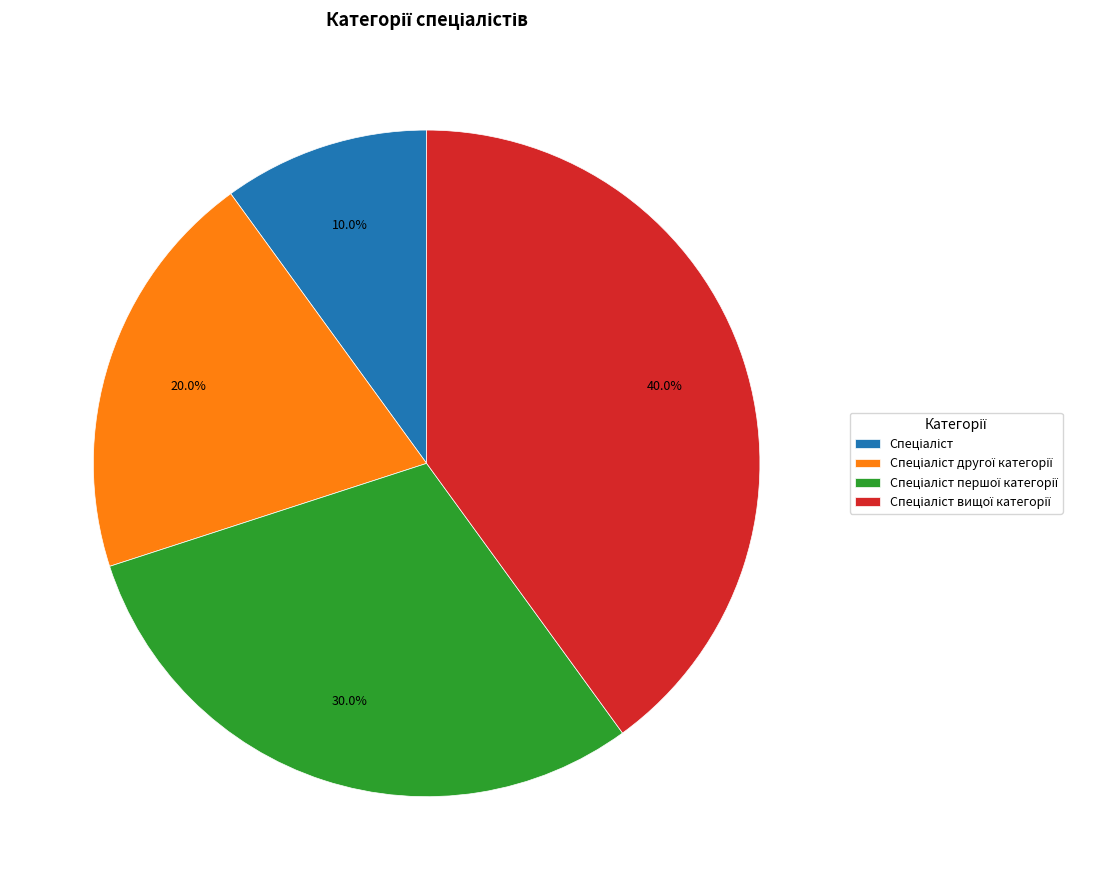

Does any single category account for the majority?

No